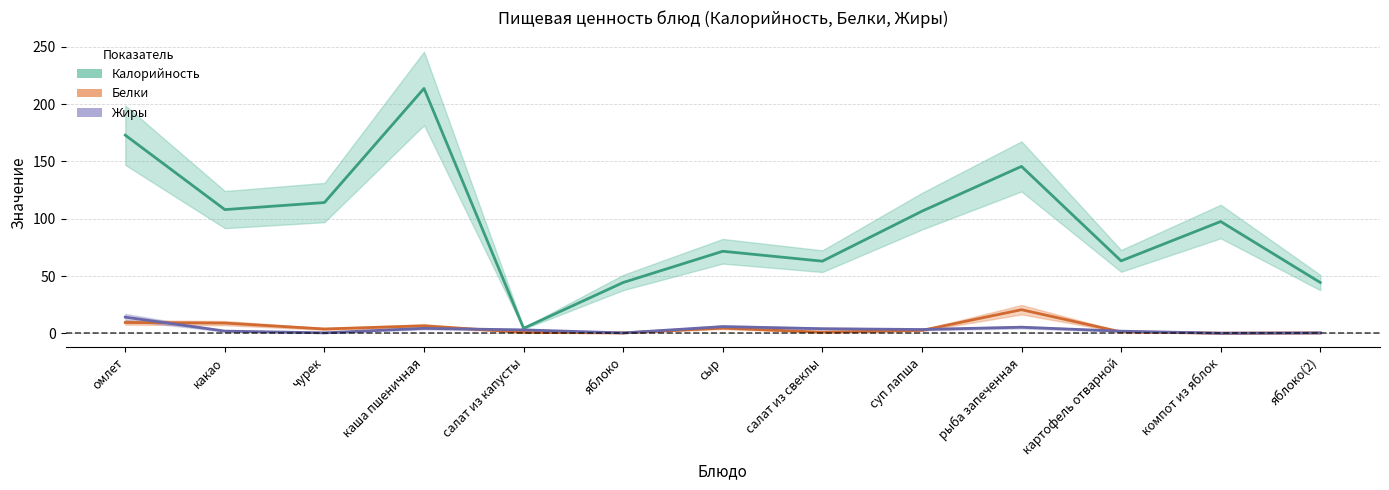

True or false: Белки and Калорийность cross at least once.

False